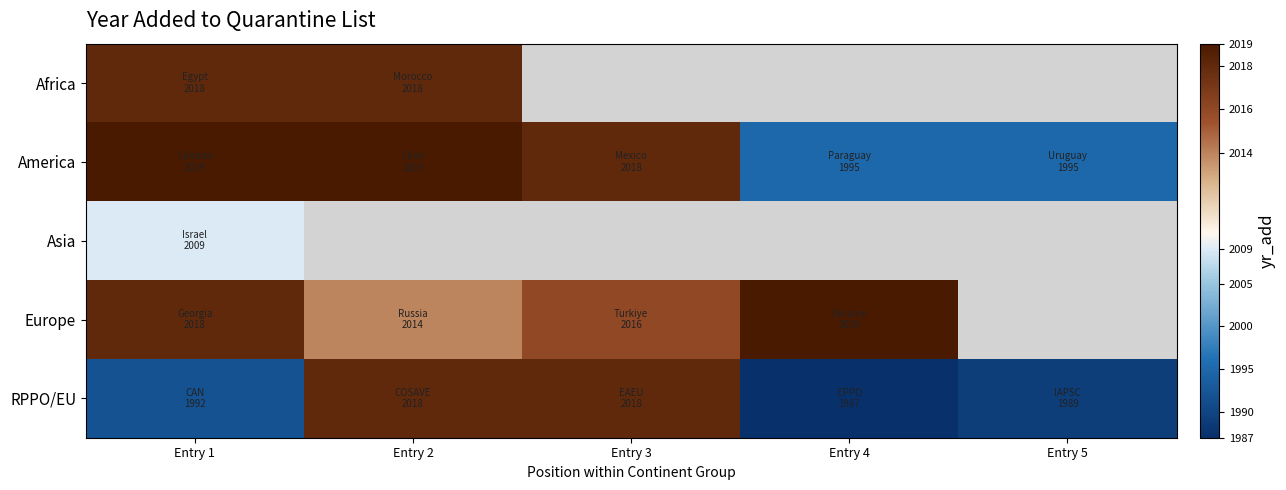

How many values in the America series exceed 2018?

2